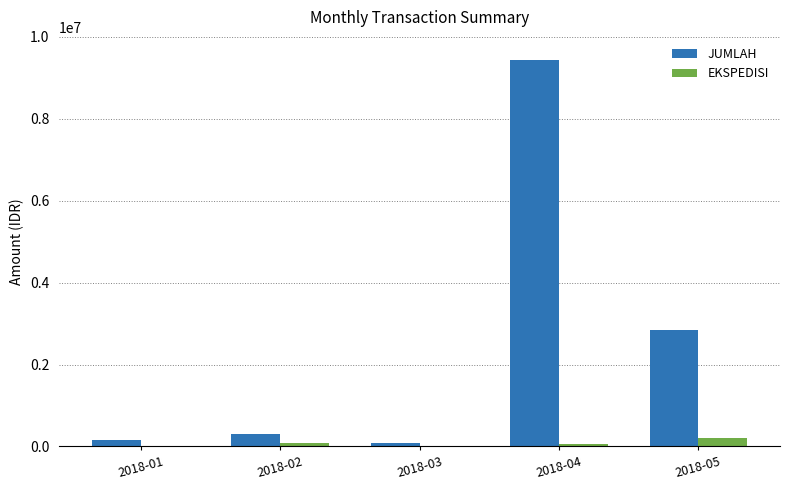

What are all the series names shown in the legend?

JUMLAH, EKSPEDISI